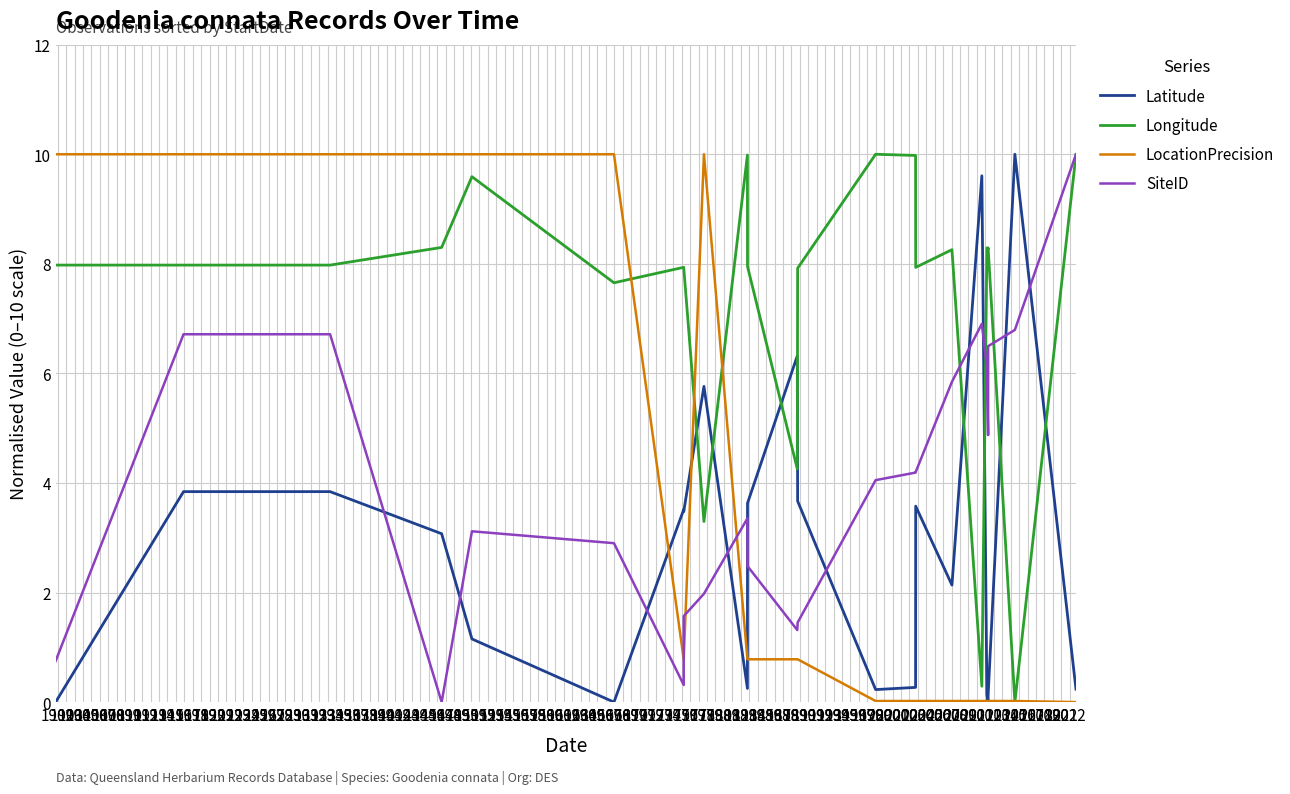

Which series has the widest spread of values?

Latitude